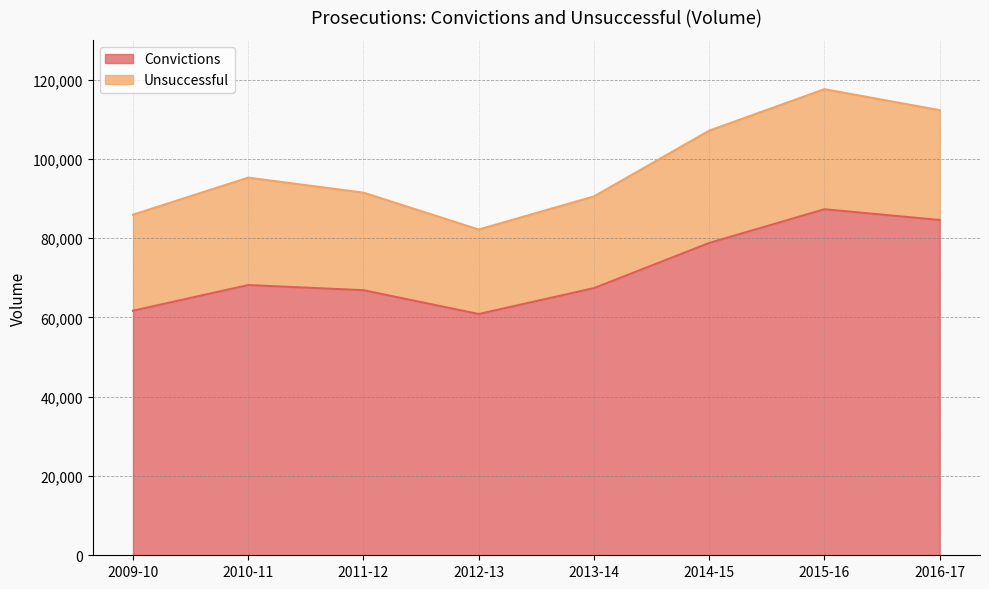

Does the chart display data point markers on the line(s)?

No